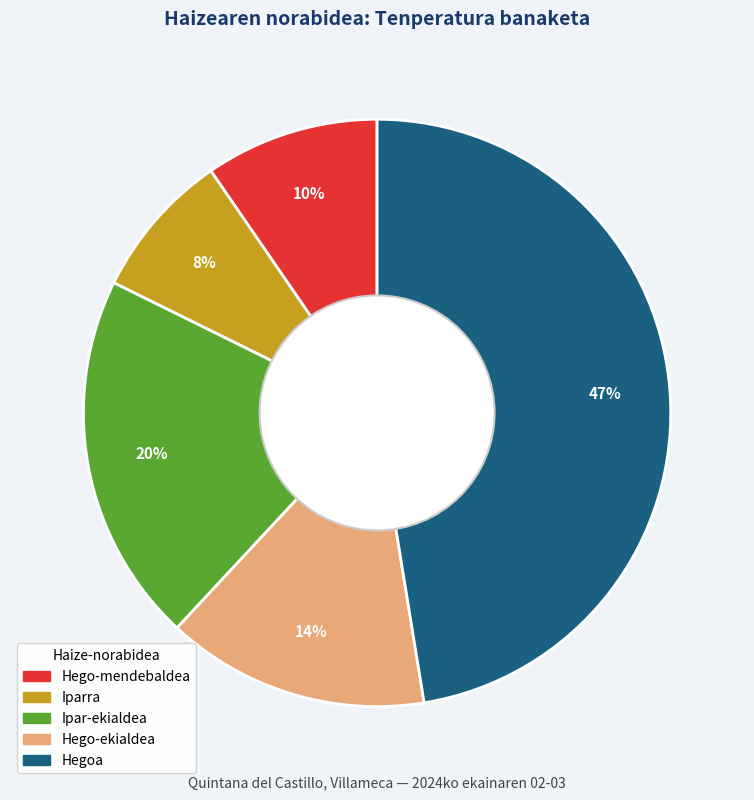

Is there a majority slice in this chart?

No